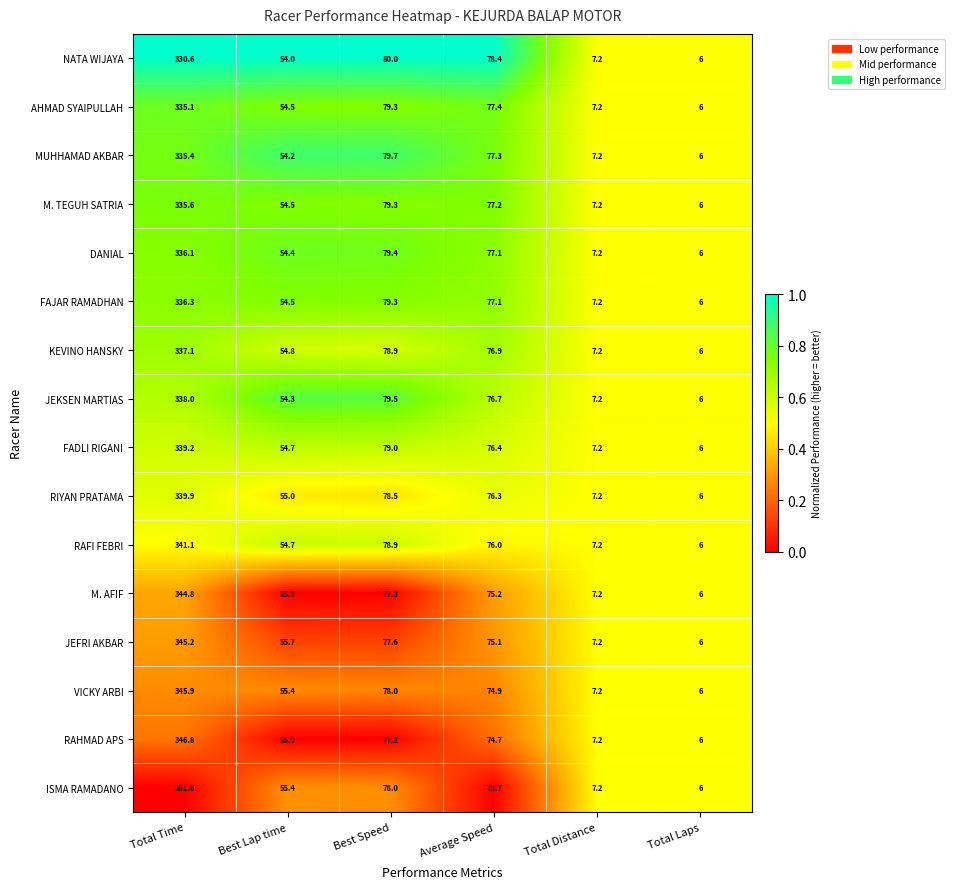

The JEKSEN MARTIAS series shows 134.7 at Best Speed. True or false?

False